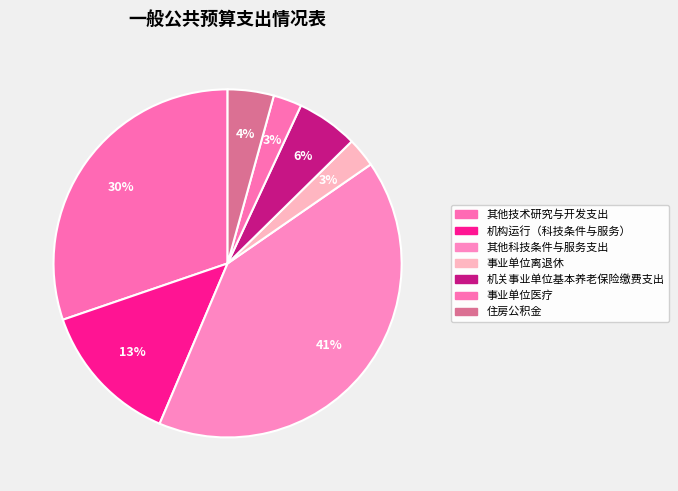

Which slice is the smallest?

事业单位医疗